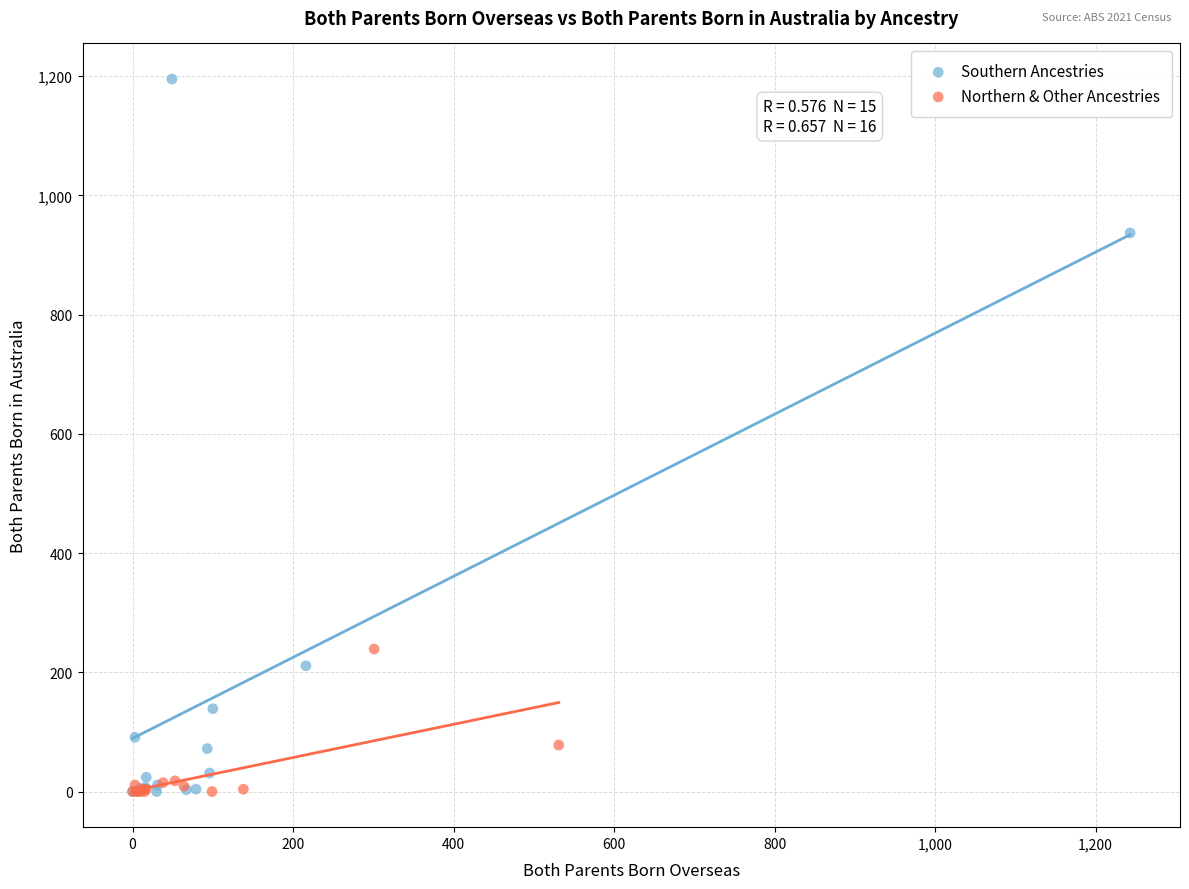

Which series has the widest spread of Y values?

Southern Ancestries